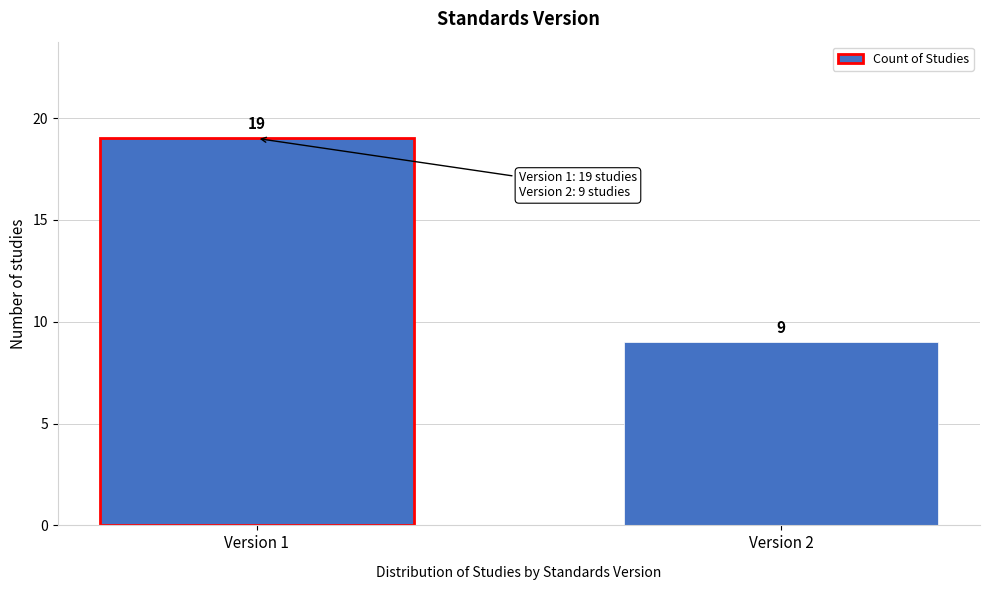

Reading left to right, extract all data points from this chart.

Version 1=19	Version 2=9